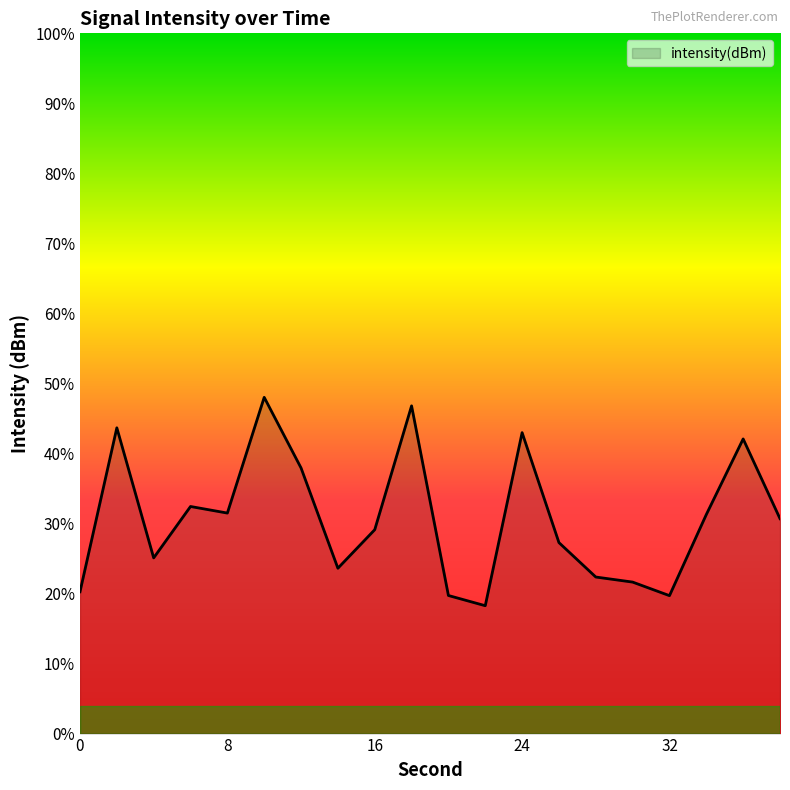

Reading left to right, transcribe all the data shown in this chart.

0=-112.0	2=-108.5	4=-111.2	6=-110.1	8=-110.3	10=-107.8	12=-109.3	14=-111.5	16=-110.6	18=-108.0	20=-112.0	22=-112.3	24=-108.6	26=-110.9	28=-111.6	30=-111.8	32=-112.0	34=-110.3	36=-108.7	38=-110.4